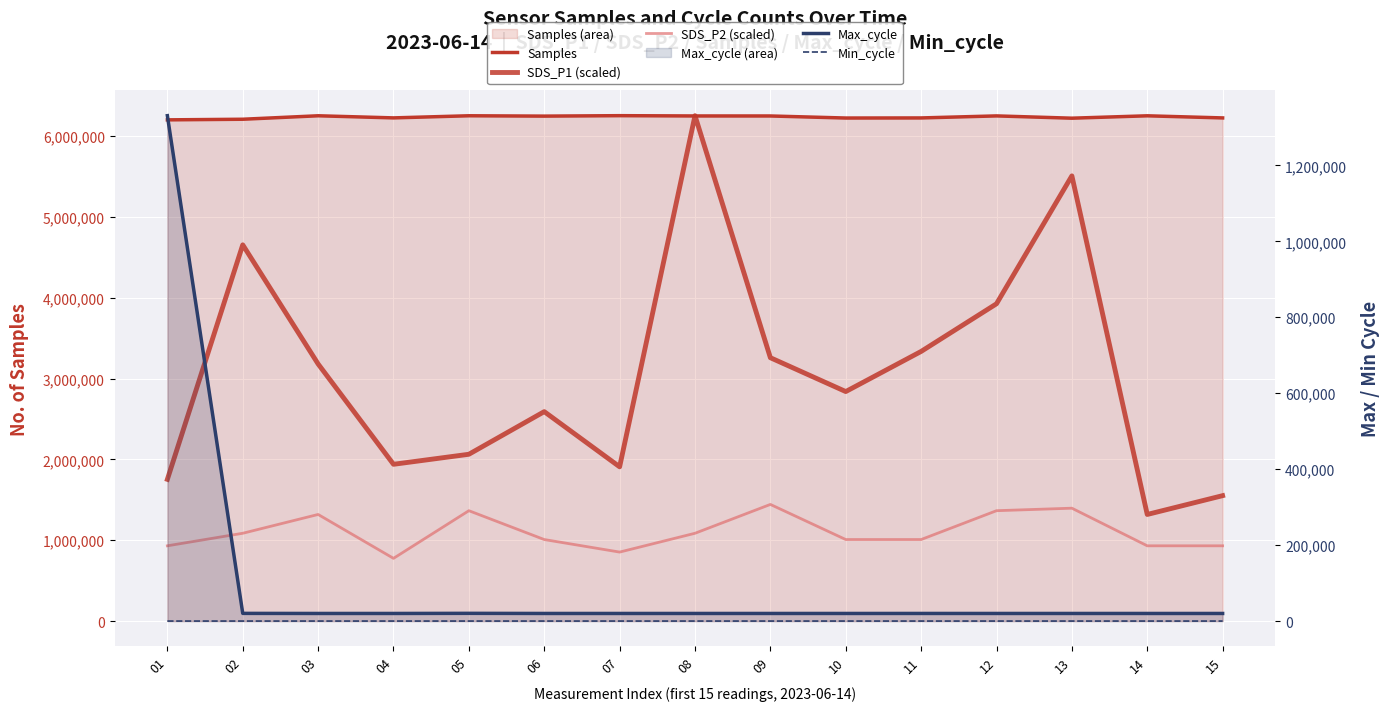

At which category does Samples reach its first local valley?

04